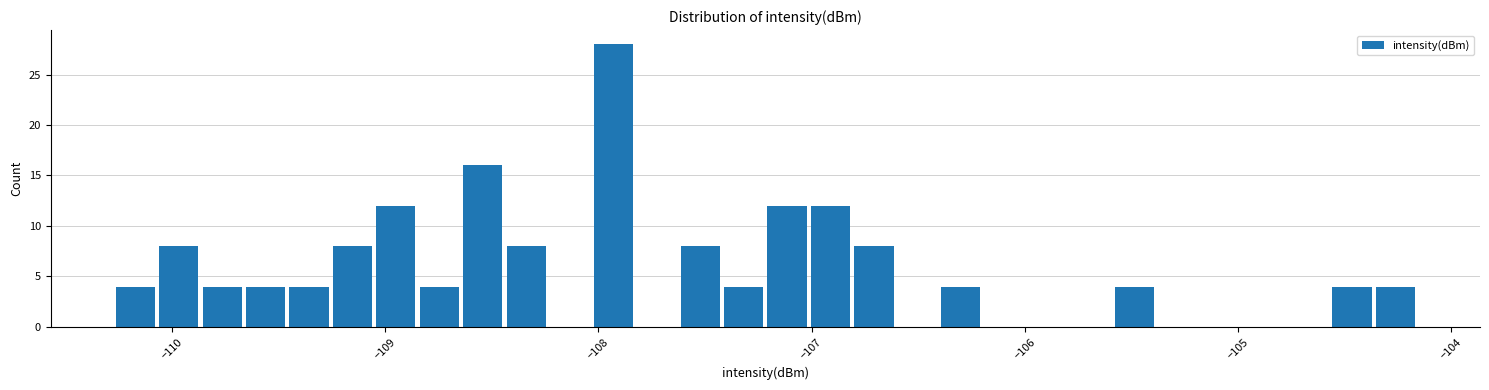

Around what value on the x-axis is the tallest bar? Give the approximate position of its centre, as read against the axis.

-107.9